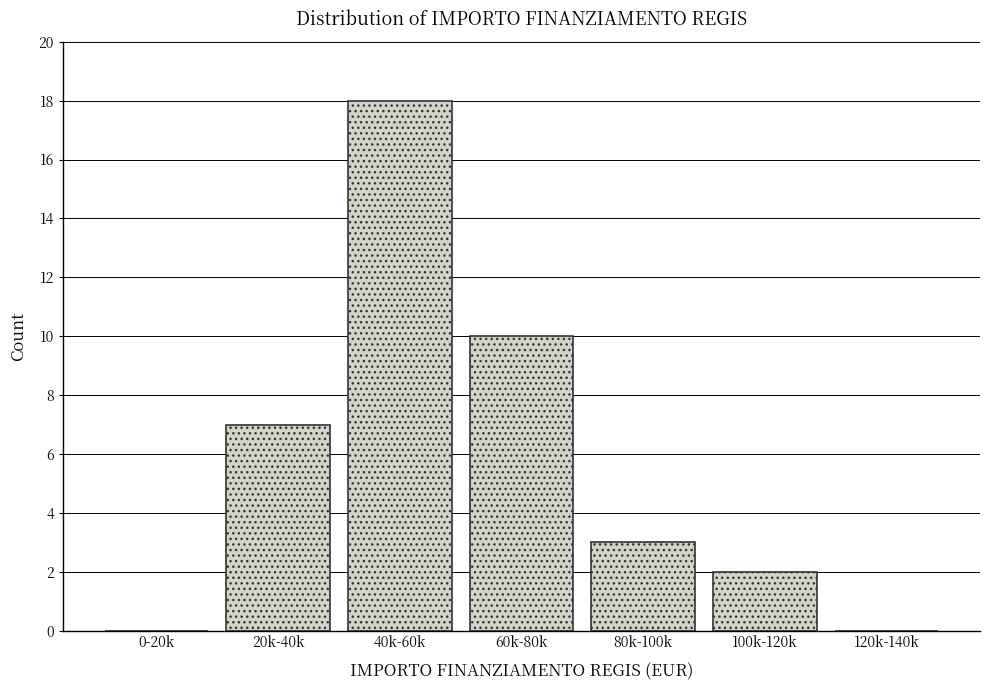

Reading right to left, extract all data points from this chart.

120k-140k=0	100k-120k=2	80k-100k=3	60k-80k=10	40k-60k=18	20k-40k=7	0-20k=0